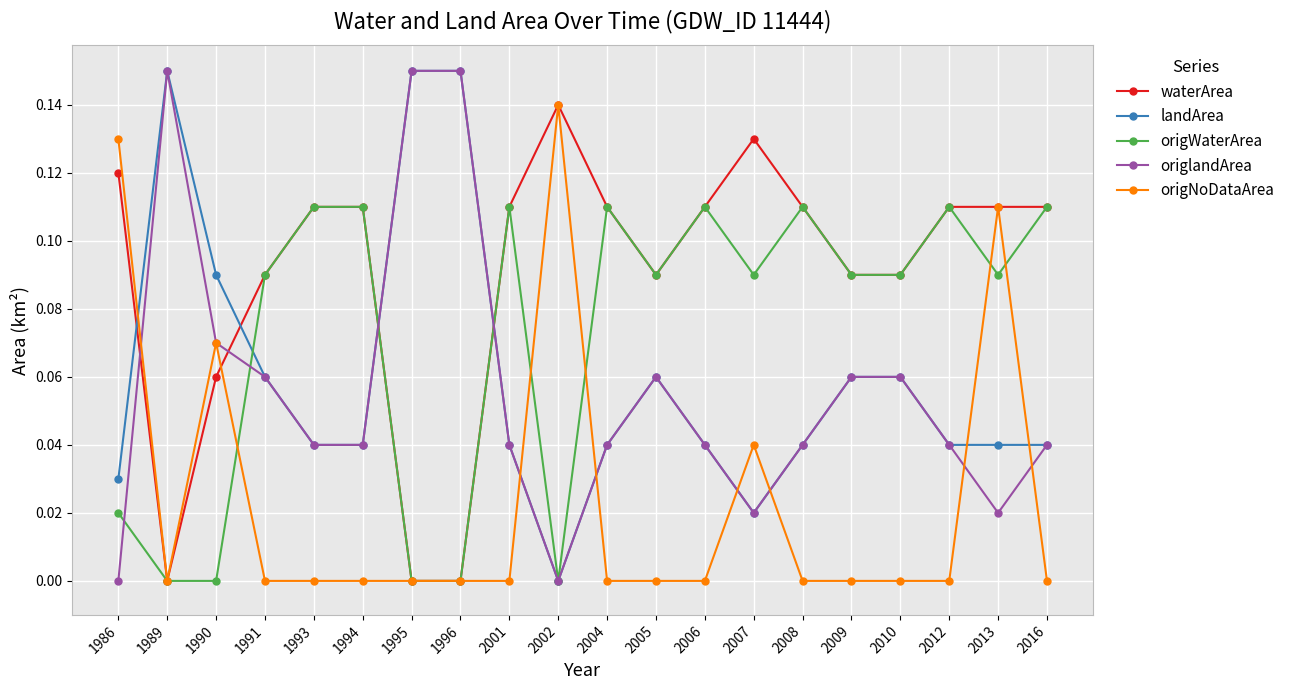

Where is the first local maximum for origlandArea?

1989